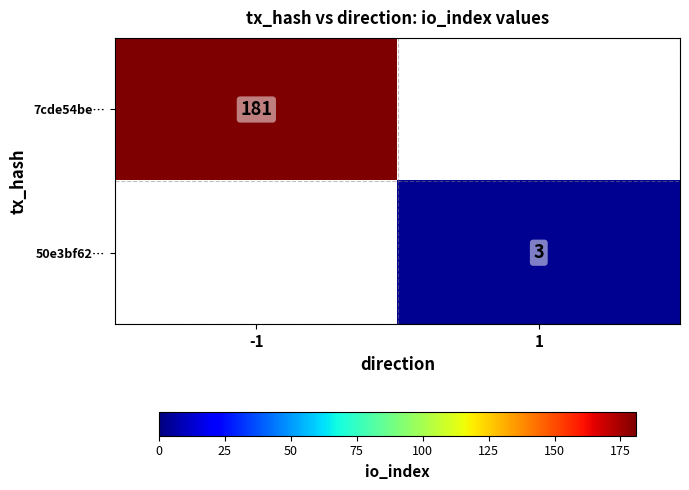

What is the maximum value shown in the chart?

181.0